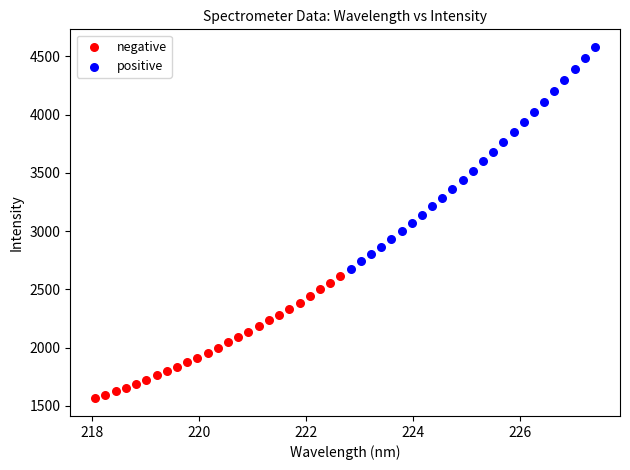

Which series reaches the minimum Y coordinate?

negative